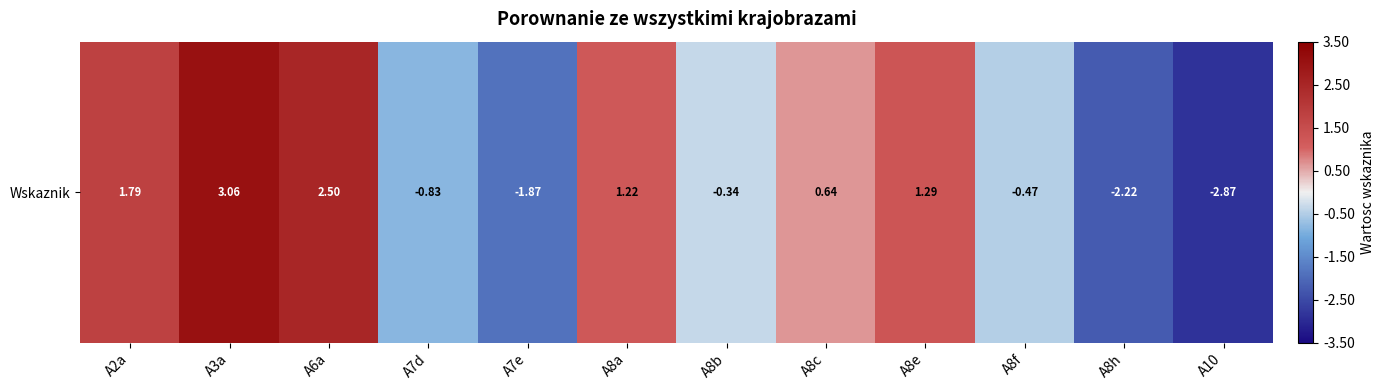

The chart shows a value of -2.9 at A10. True or false?

True